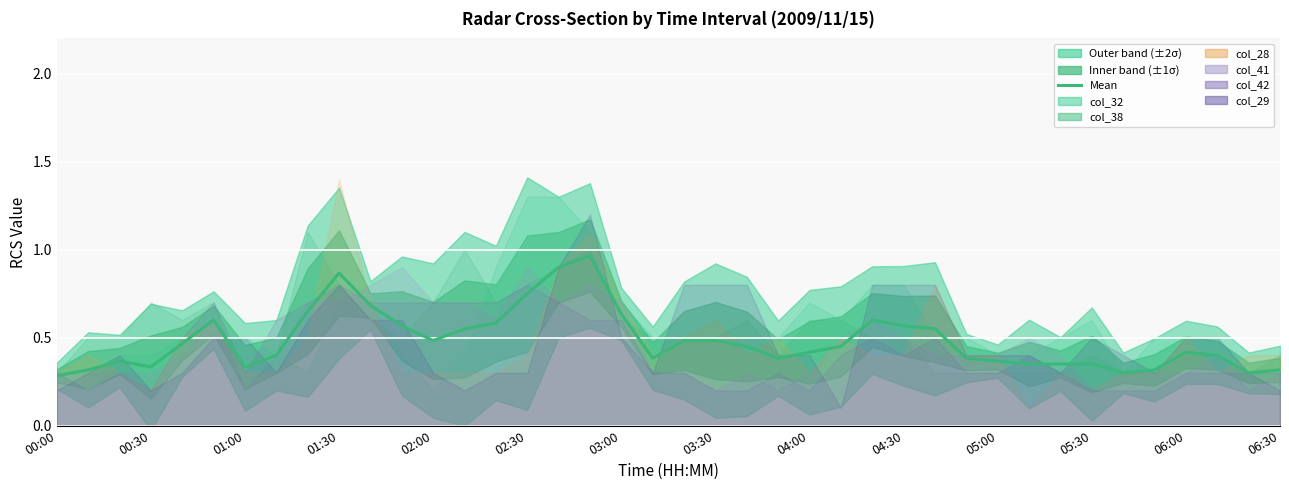

What is the difference between the second highest and minimum values?

0.6